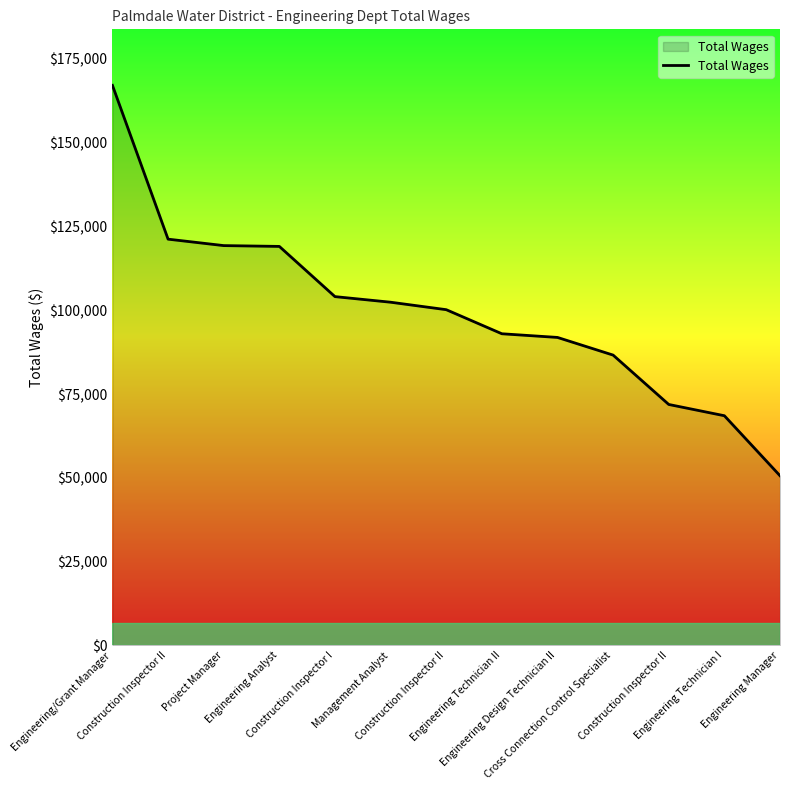

Is it true that the value at Engineering Design Technician II is 132902?

False